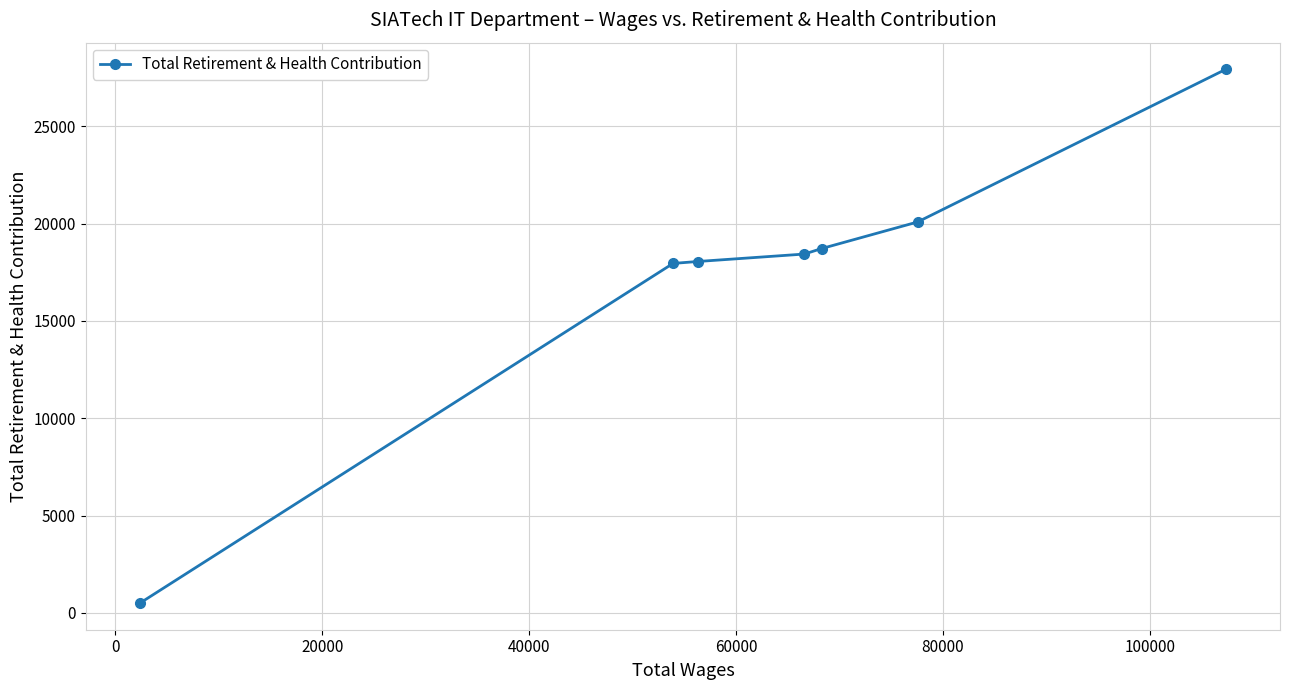

What is the maximum value shown in the chart?

27928